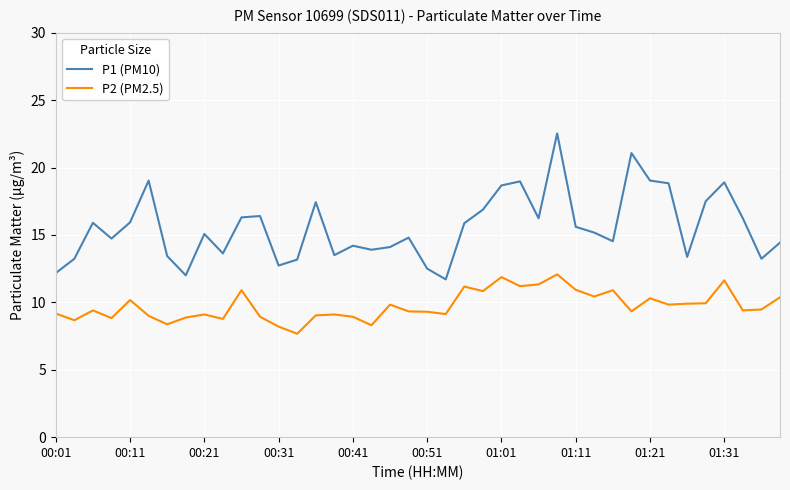

What is the difference between the maximum and minimum values in the P1 (PM10) series?

10.8